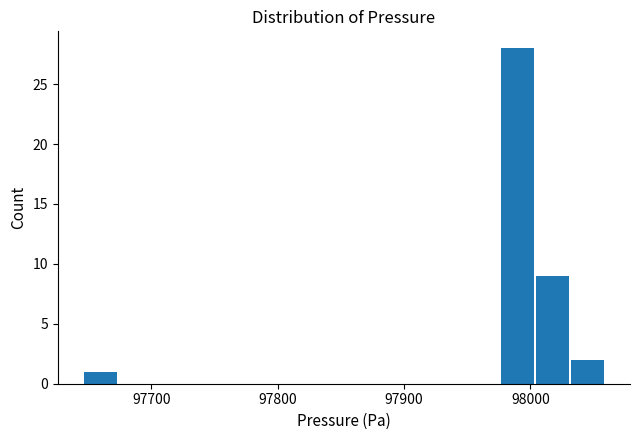

Read against the x-axis, roughly where is the centre of the tallest bar?

97990